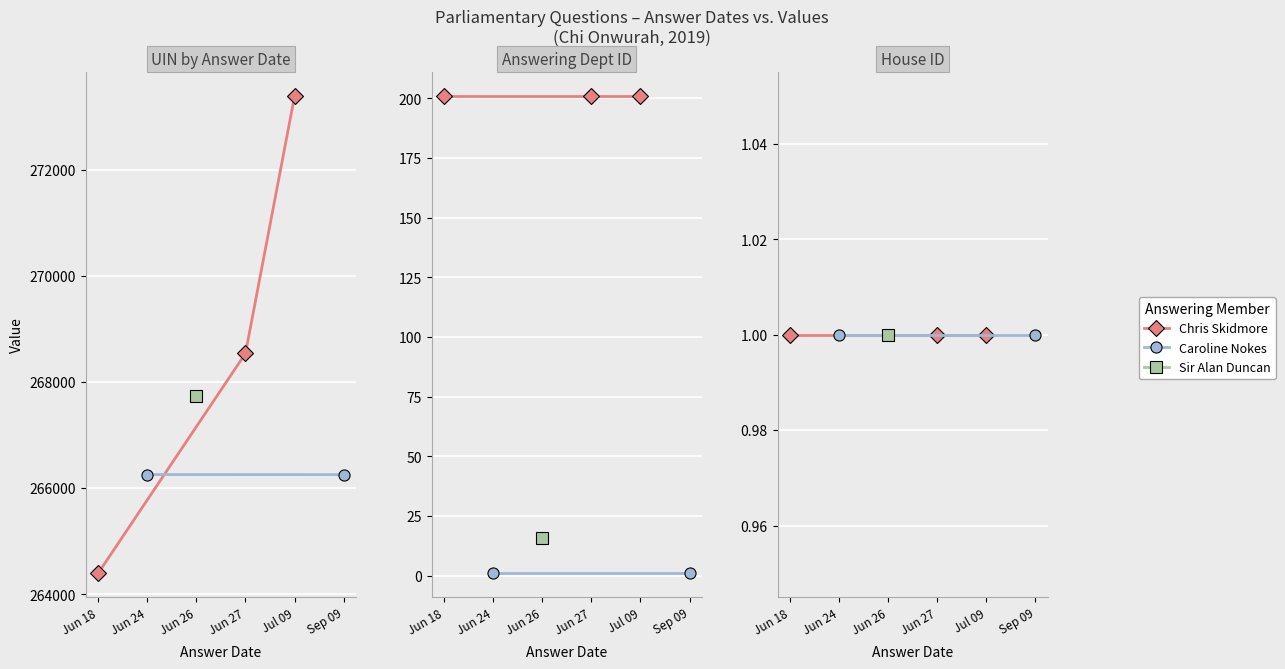

True or false: uin and house id cross at least once.

False